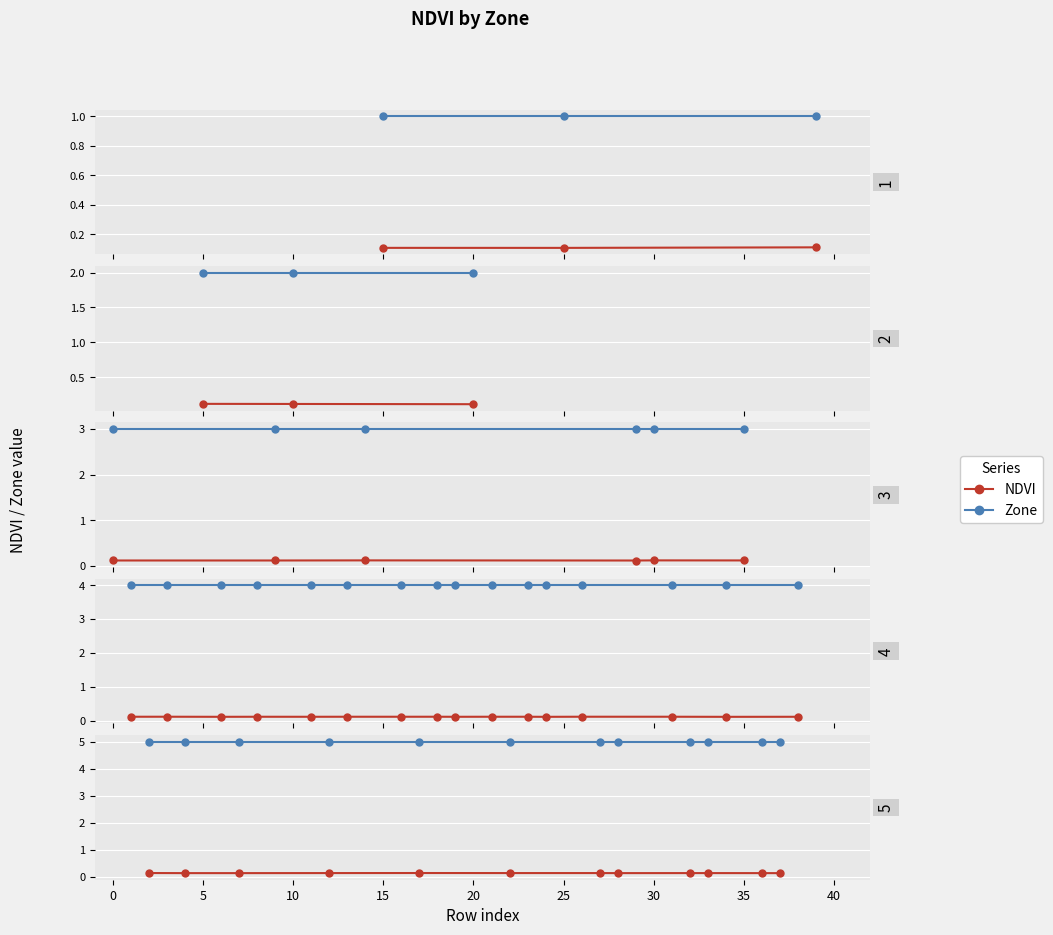

What value does the NDVI series have at 15?

0.1